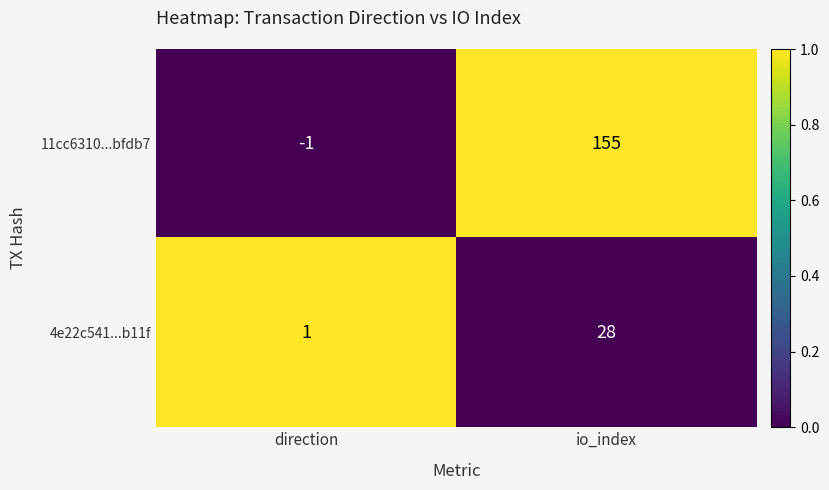

What is the highest value of the 11cc6310...bfdb7 series?

155